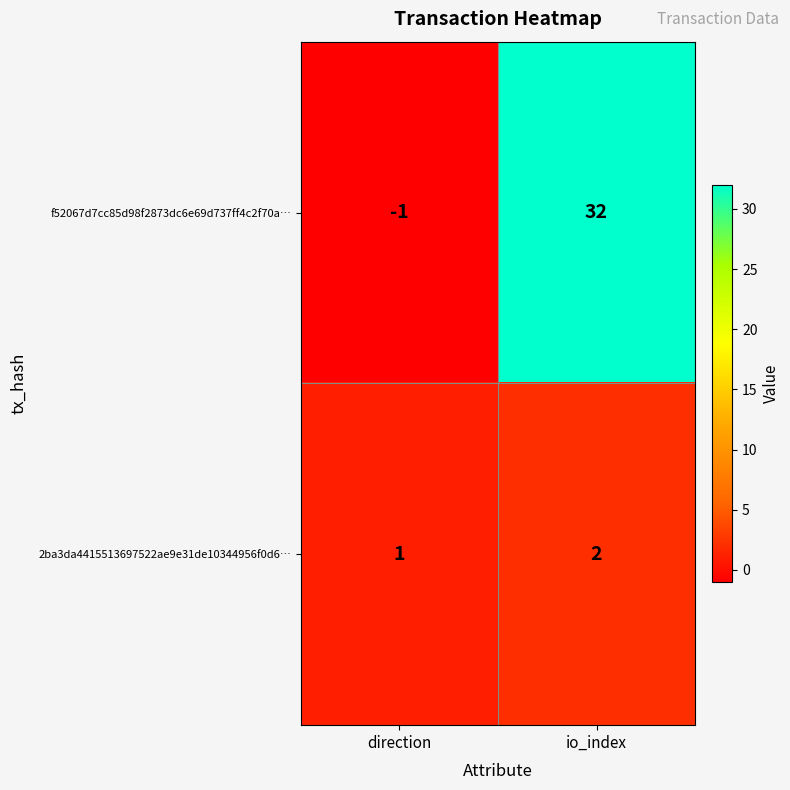

Which series has the largest range (max minus min)?

f52067d7cc85d98f2873dc6e69d737ff4c2f70a…